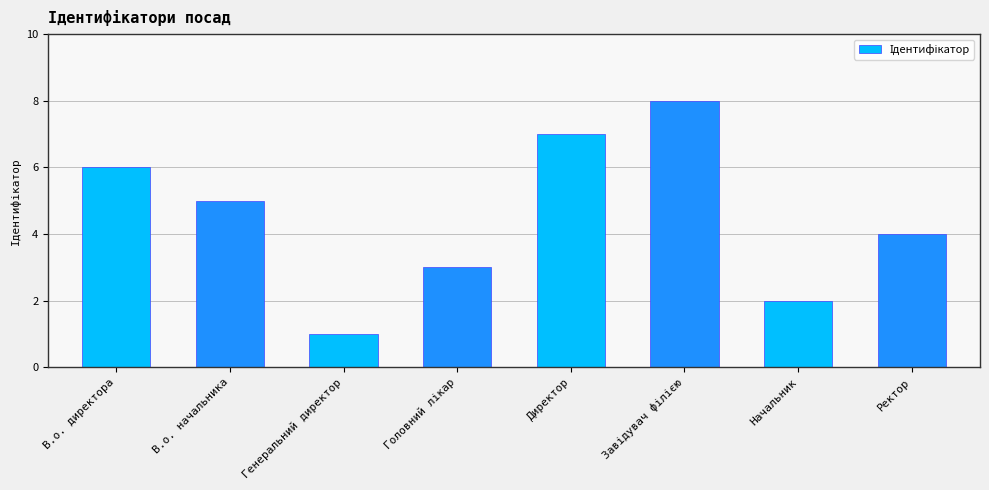

Is it true that the value at Ректор is 4?

True